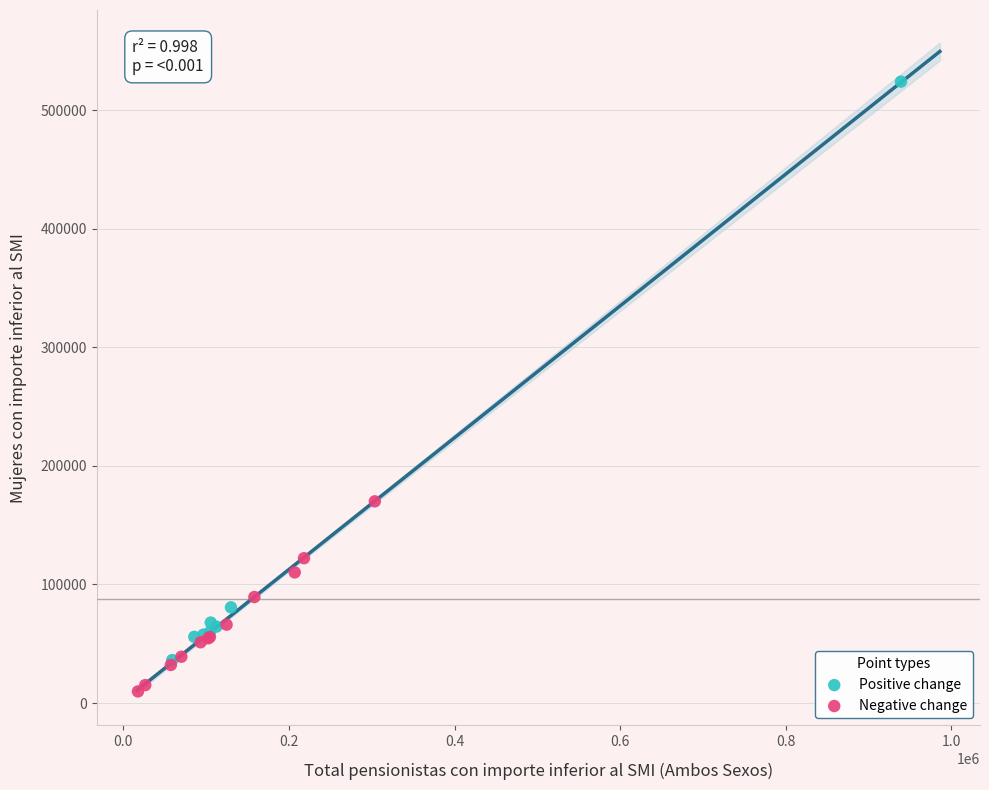

Which series has the widest spread of Y values?

Positive change